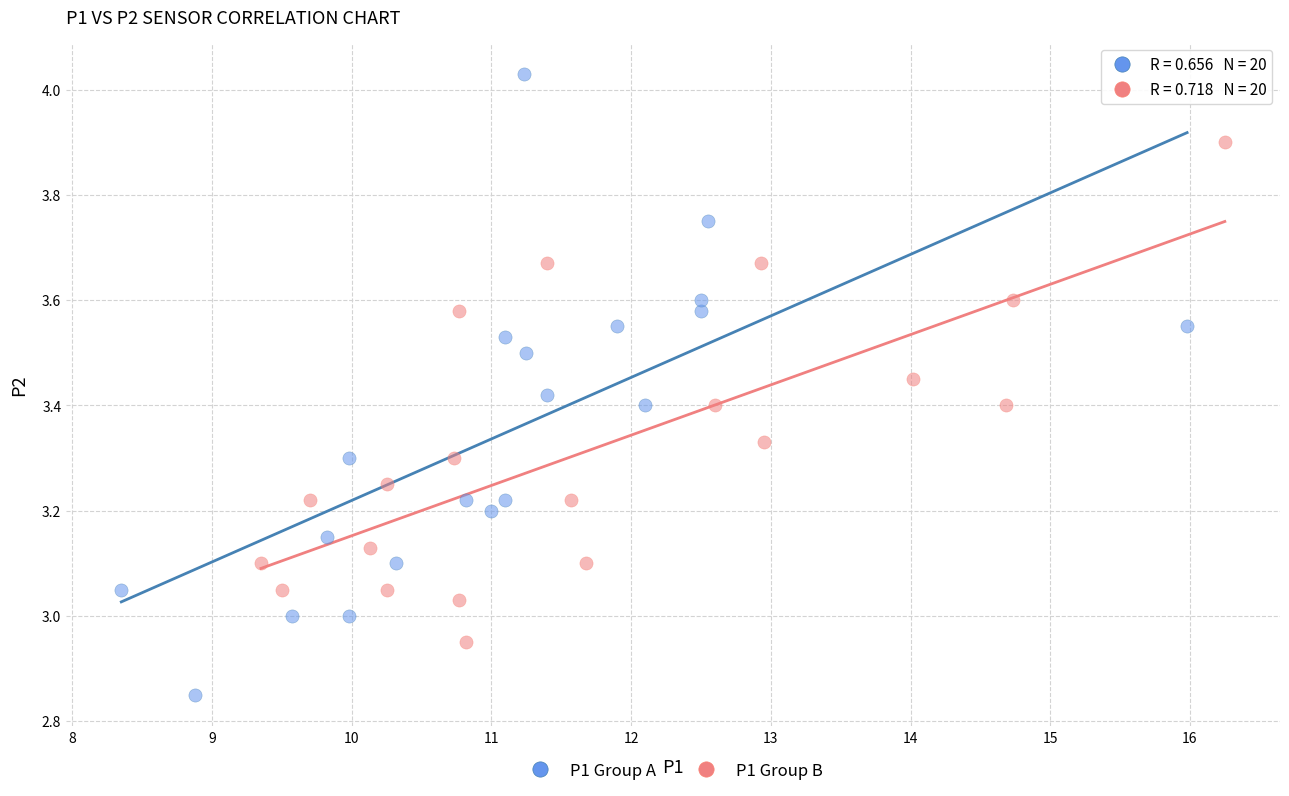

Which series reaches the minimum Y coordinate?

P1 Group A